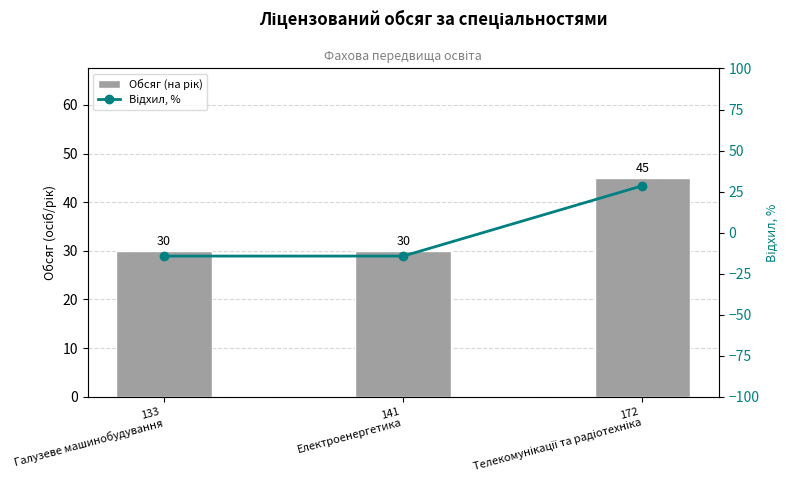

What is the sum of the Відхил, % values at 141
Електроенергетика and 133
Галузеве машинобудування?

-28.6